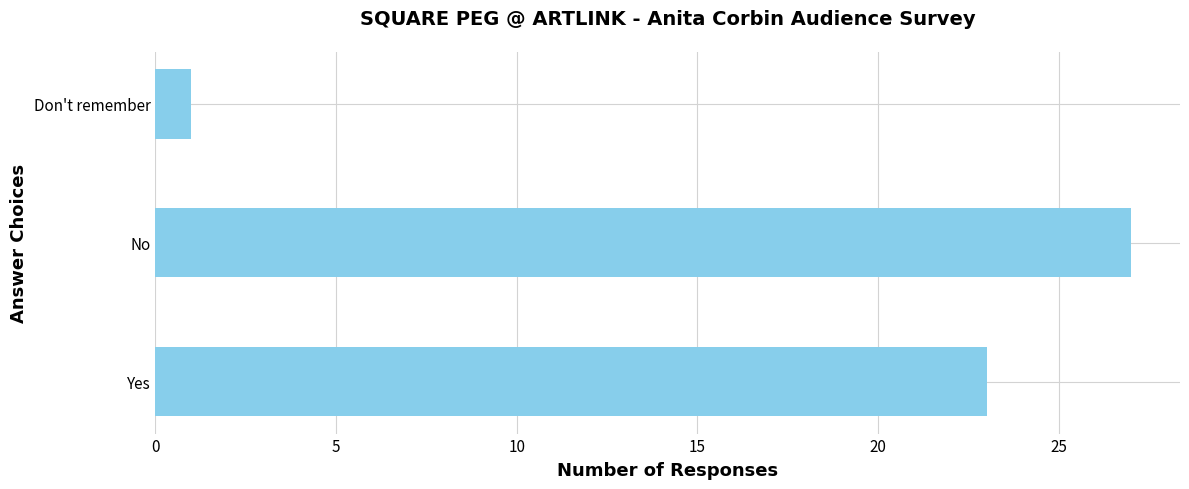

Rank the categories by value from highest to lowest.

No, Yes, Don't remember